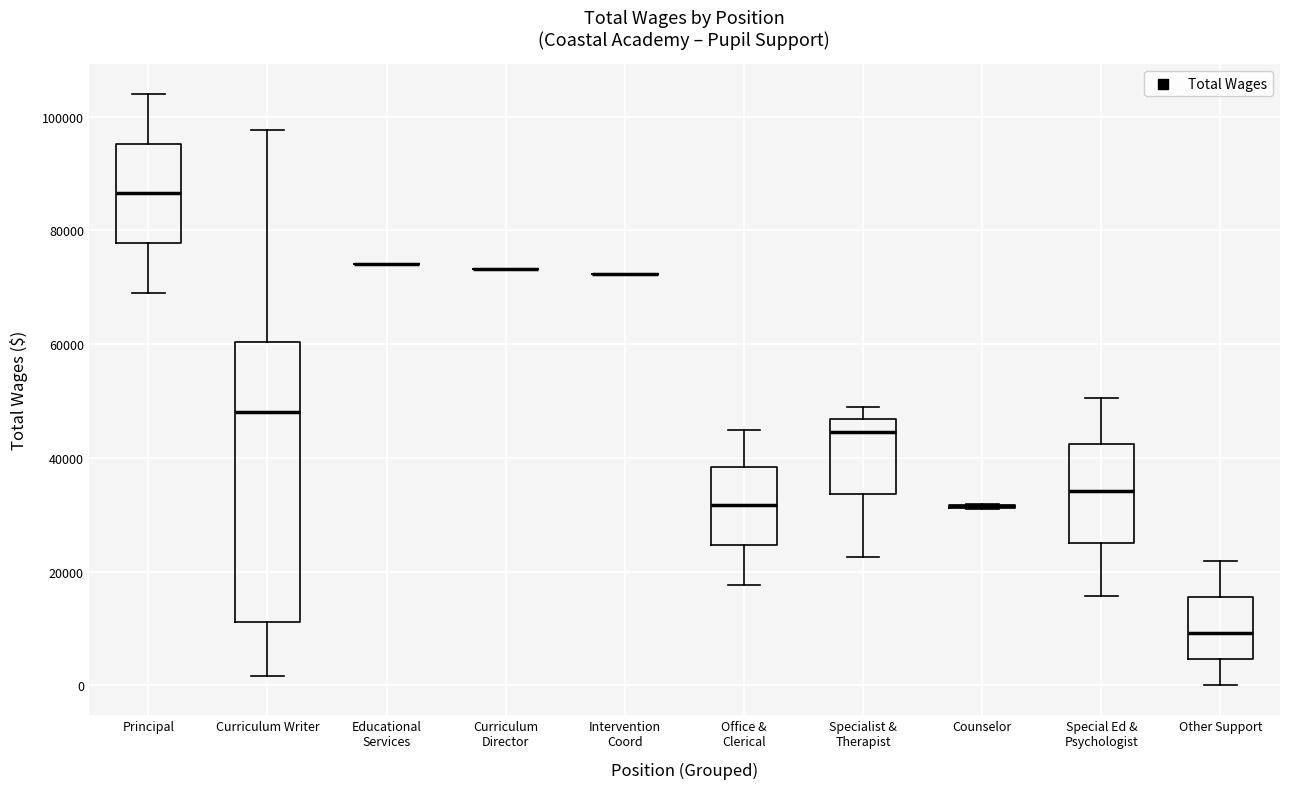

Comparing the boxes themselves (not the whiskers), which one is the tallest?

Curriculum Writer